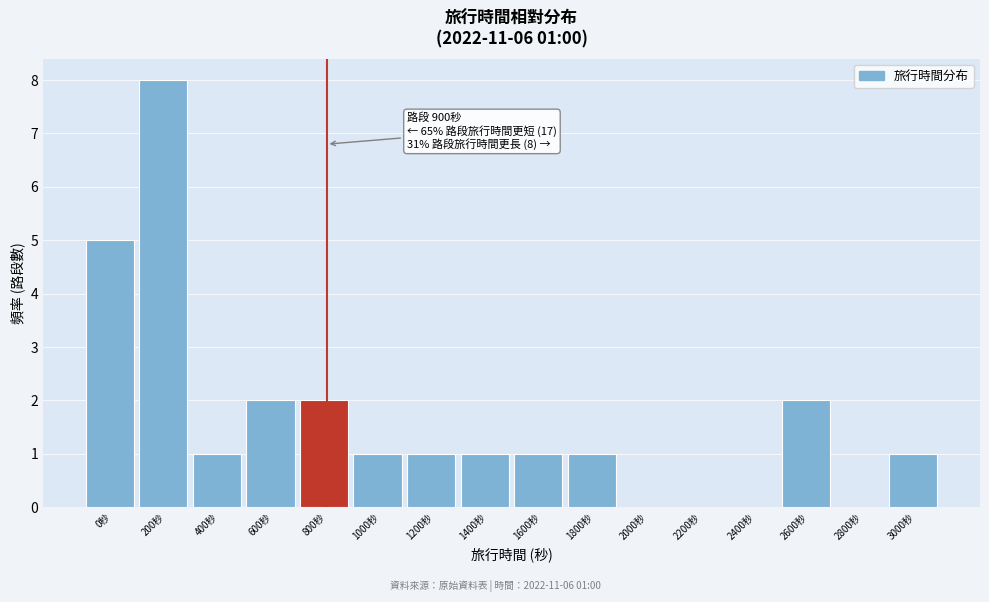

Reading right to left, extract all data points from this chart.

3000秒=1	2800秒=0	2600秒=2	2400秒=0	2200秒=0	2000秒=0	1800秒=1	1600秒=1	1400秒=1	1200秒=1	1000秒=1	800秒=2	600秒=2	400秒=1	200秒=8	0秒=5